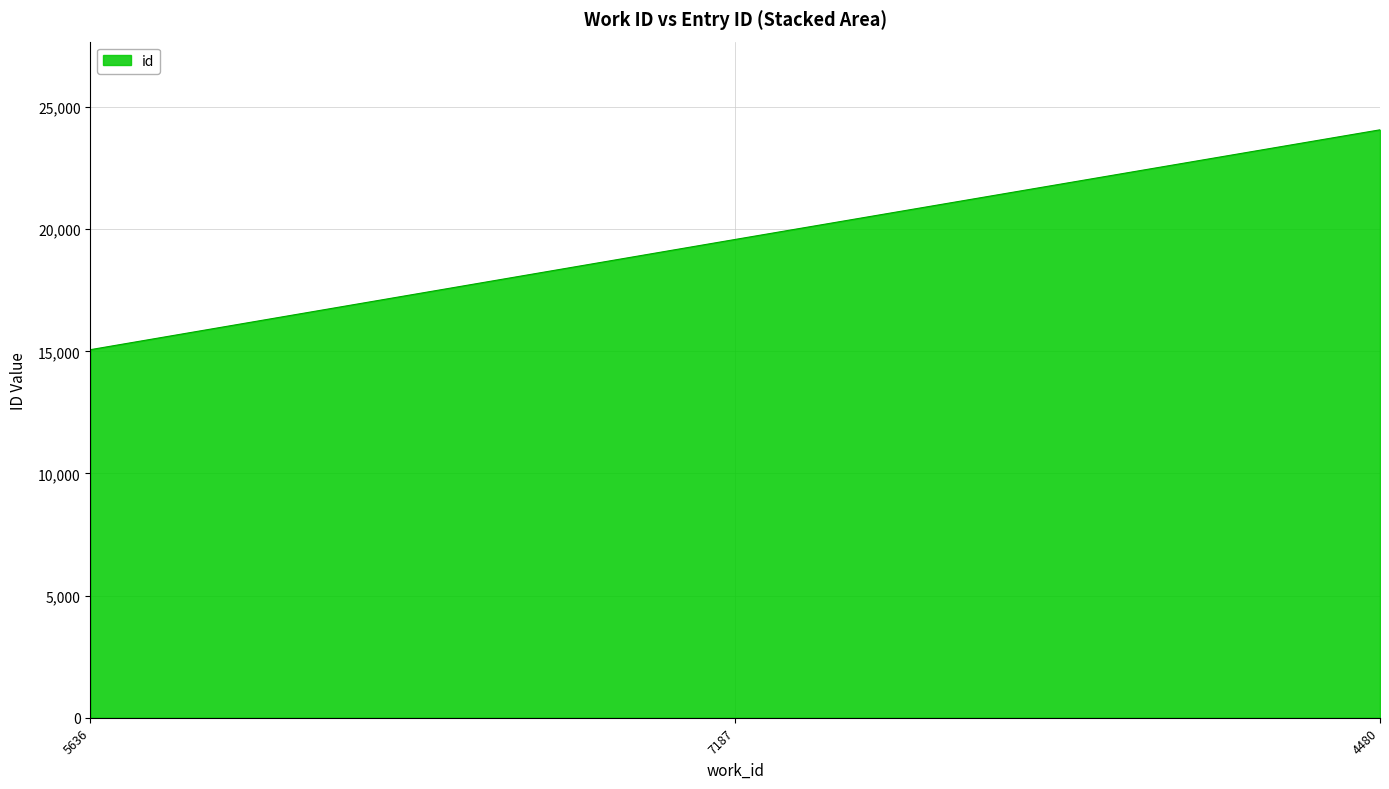

True or false: the data shows 43253 at 4480.

False